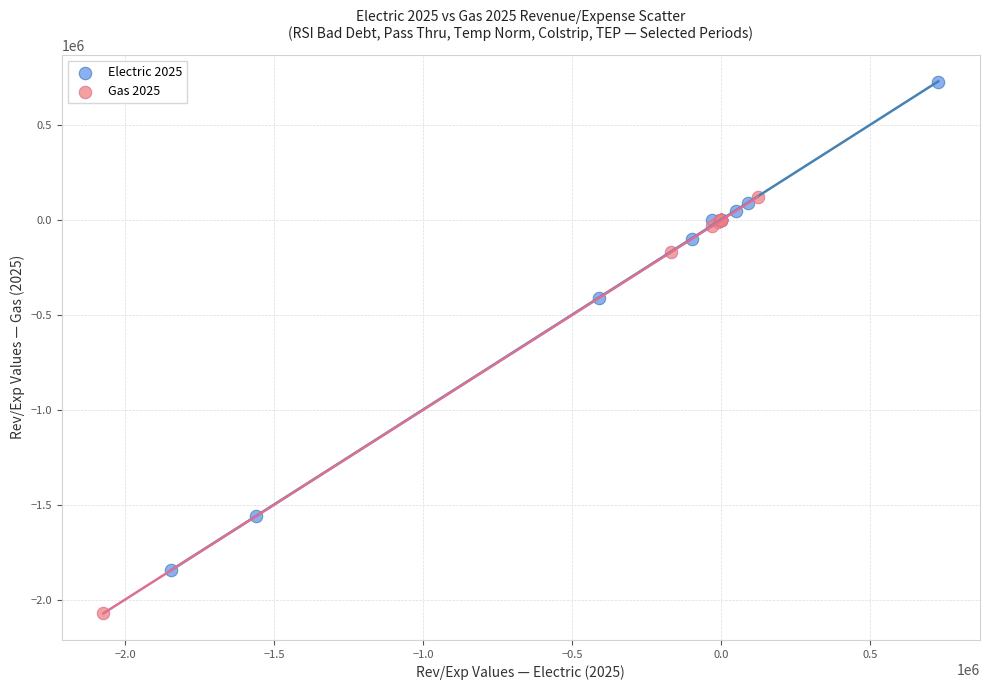

Which series has the largest Y range (max minus min)?

Electric 2025